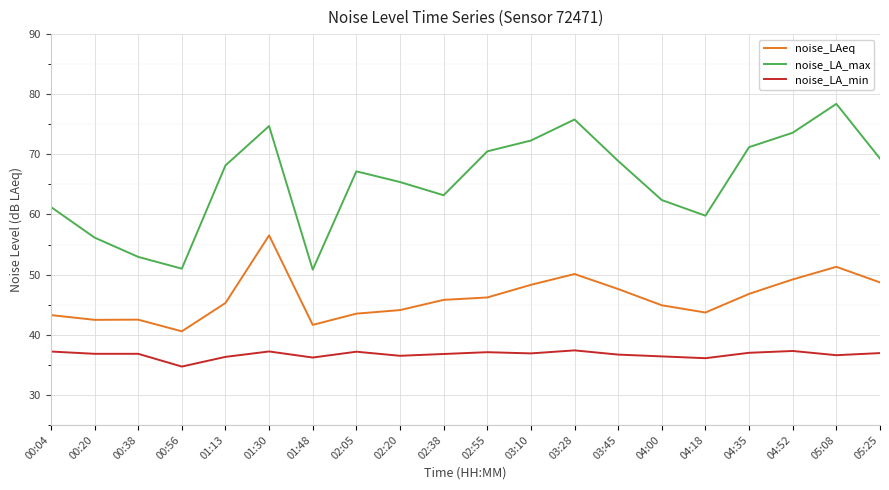

The noise_LA_min series shows 61.9 at 03:28. True or false?

False